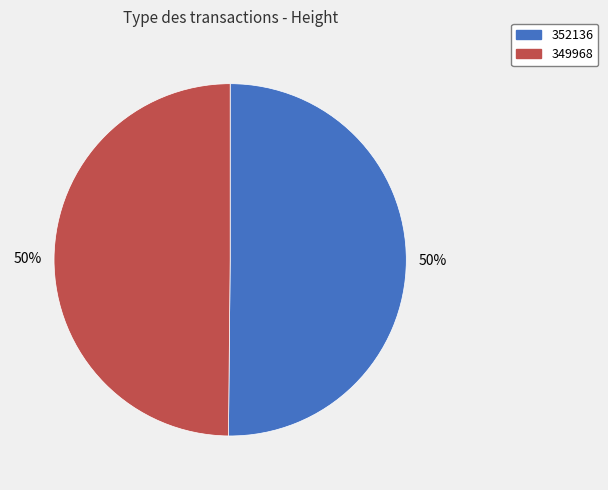

What percentage is the 349968 slice, to the nearest percent?

50%